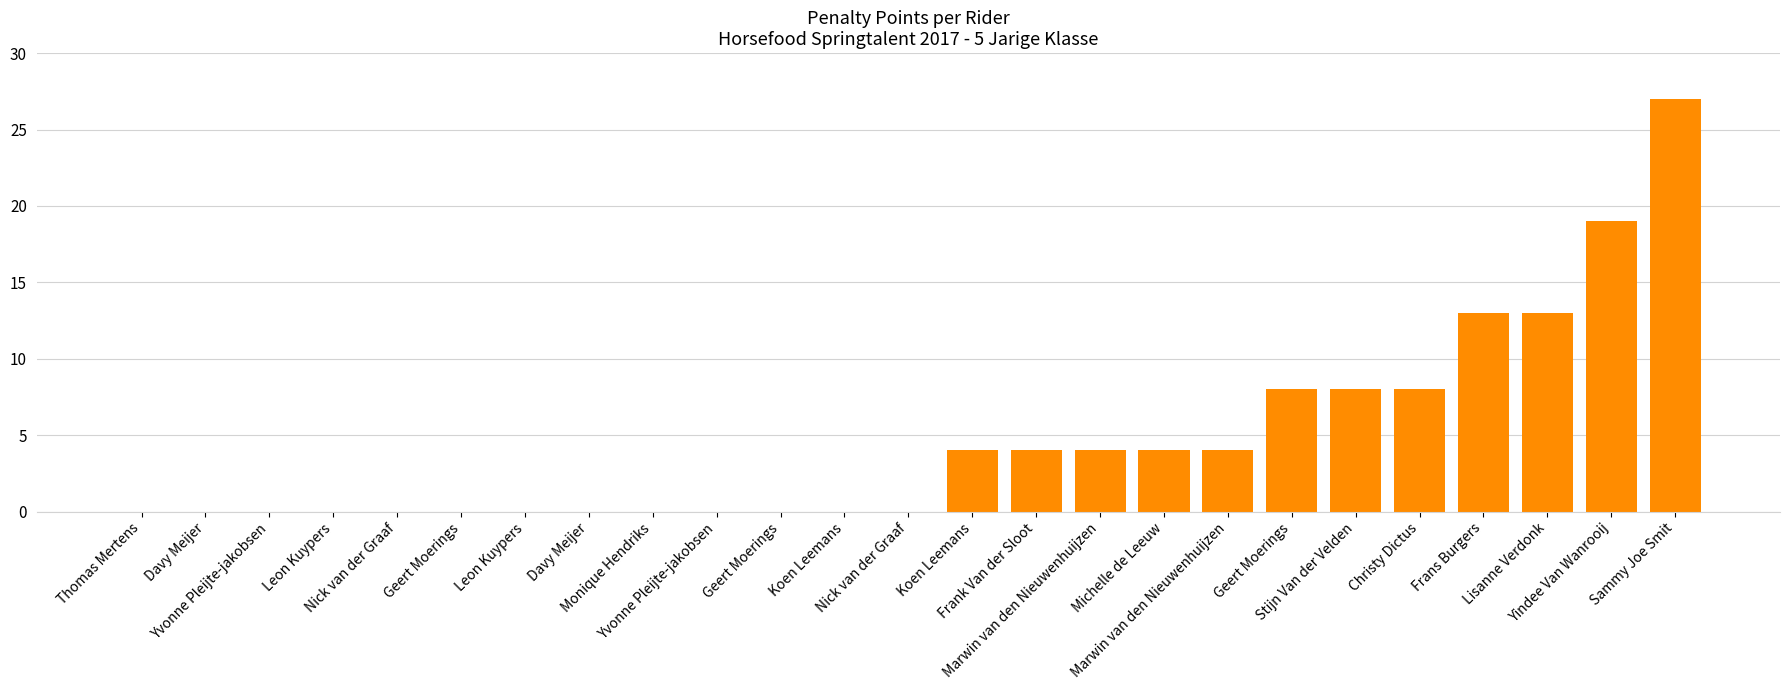

How many values are between 0 and 8?

21